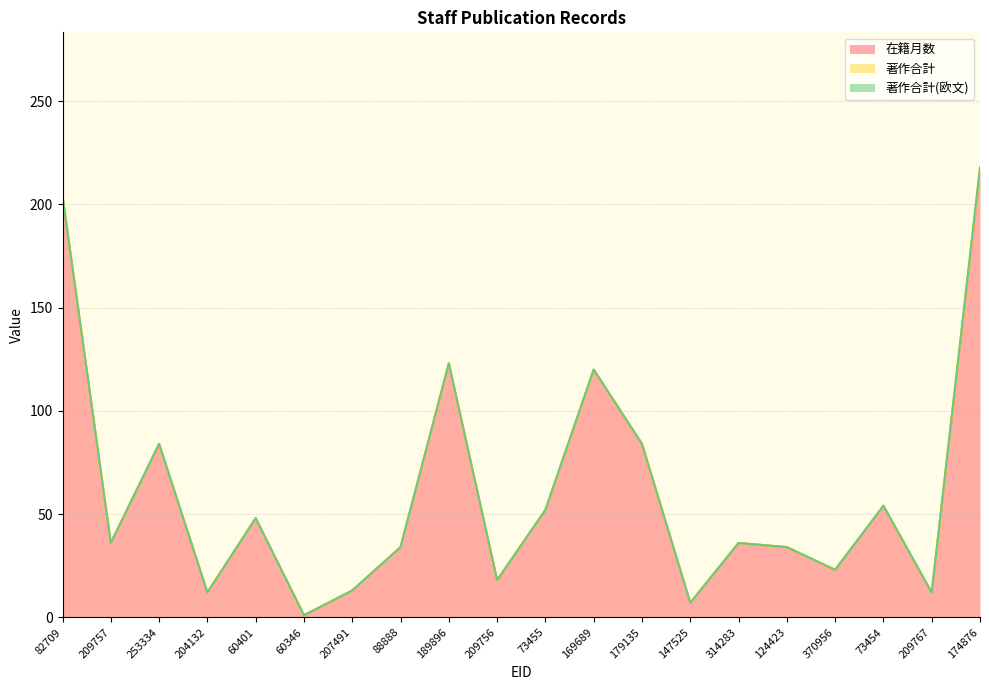

How many data points in 著作合計 are above 0?

1